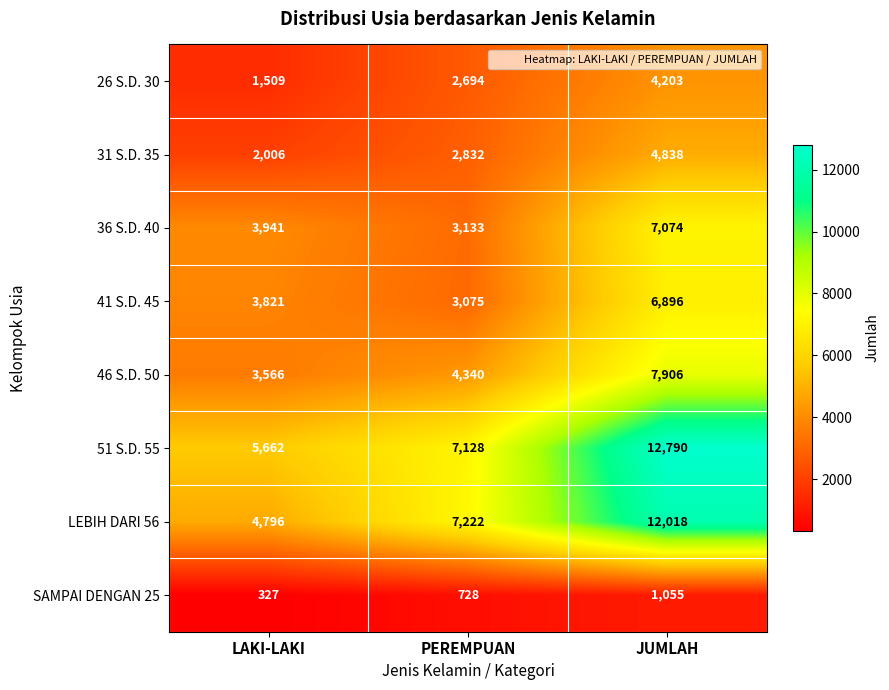

At which category is the sum across all series the highest?

JUMLAH